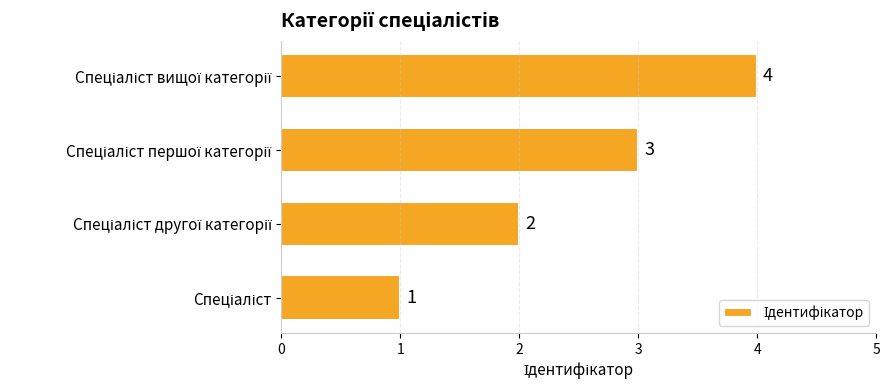

How many values are below 3?

2